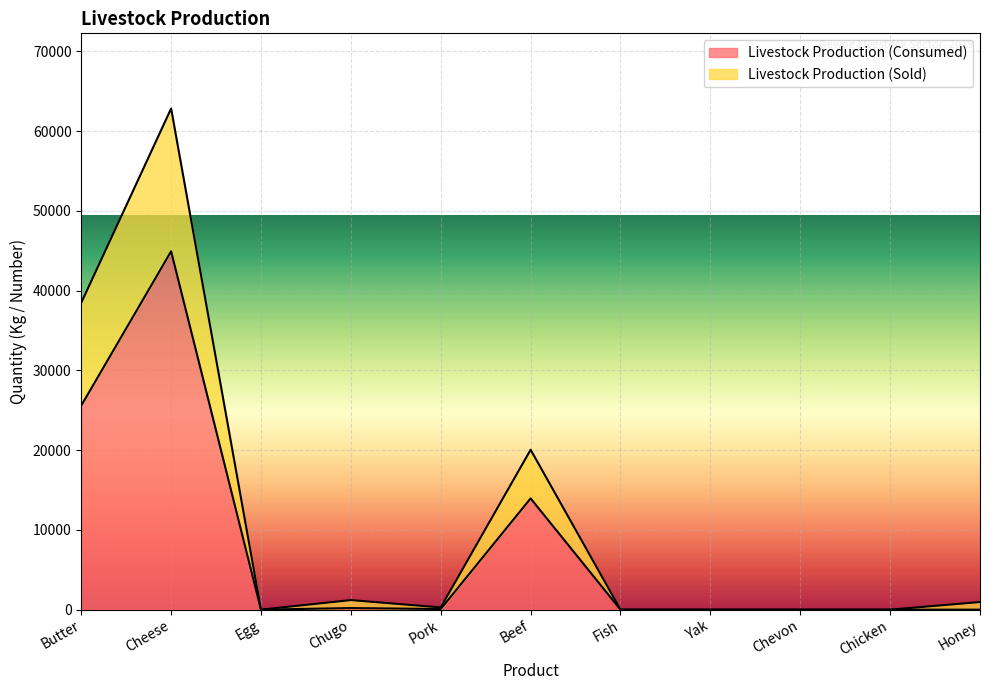

What is the value of the Livestock Production (Consumed) point at the 5th from the left?

80